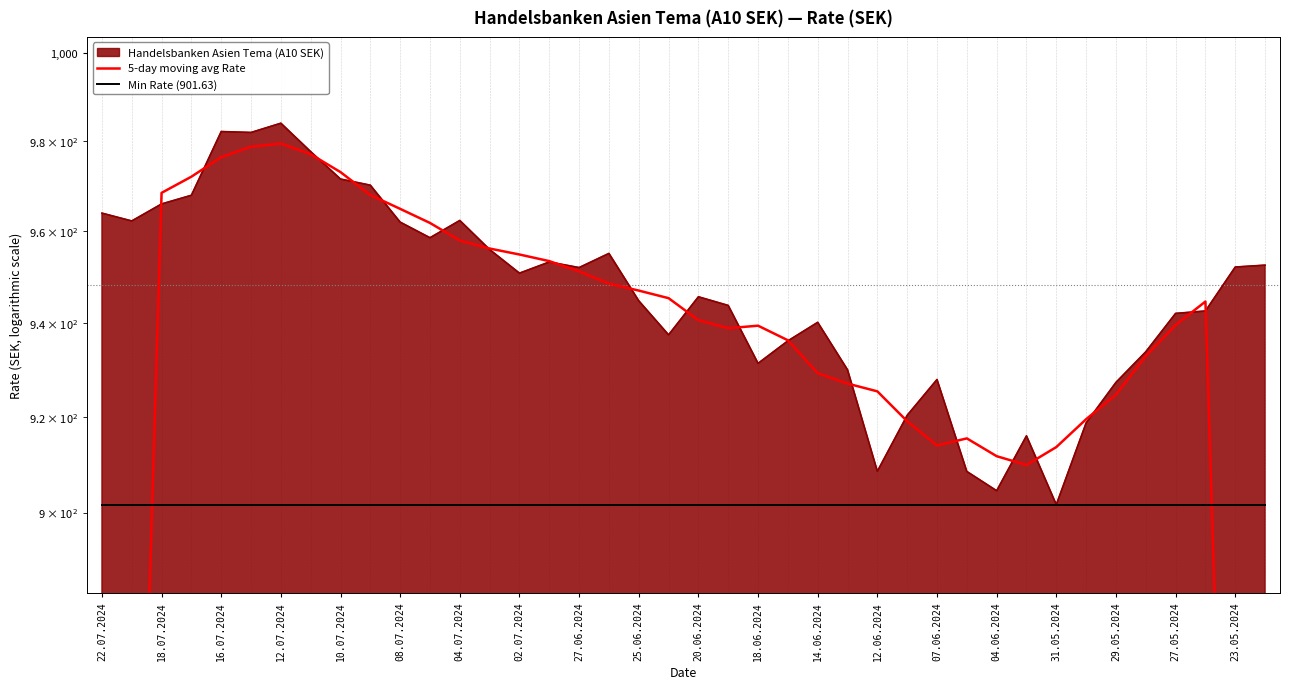

True or false: 5-day moving avg Rate has more than 0 points higher than both neighbors.

True